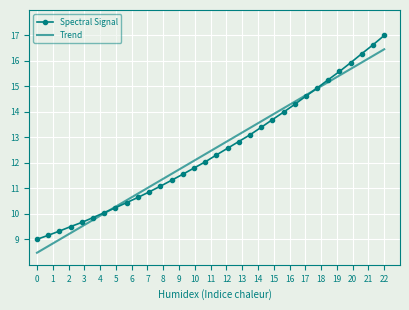

What is the highest value of the Trend series?

16.5